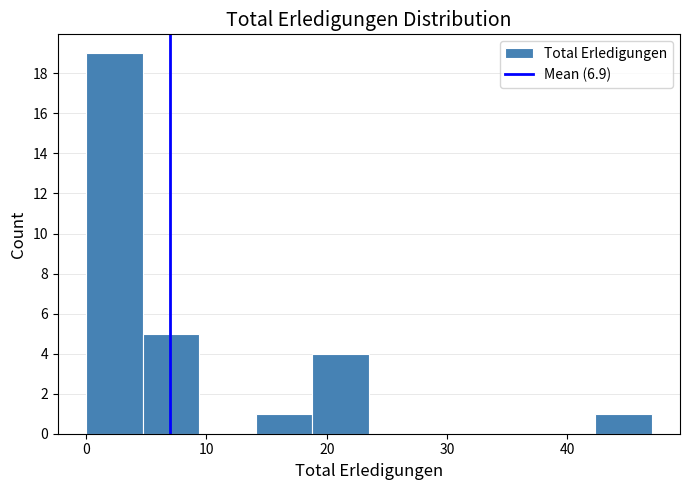

Reading left to right, list every bar in this chart as the range it spans on the x-axis followed by its height. Neither the bar edges nor the heights are printed on the chart, so give them approximately, as read against the axes.

0.0 to 4.7: 19
4.7 to 9.4: 5
9.4 to 14.1: 0
14.1 to 18.8: 1
18.8 to 23.5: 4
23.5 to 28.2: 0
28.2 to 32.9: 0
32.9 to 37.6: 0
37.6 to 42.3: 0
42.3 to 47.0: 1